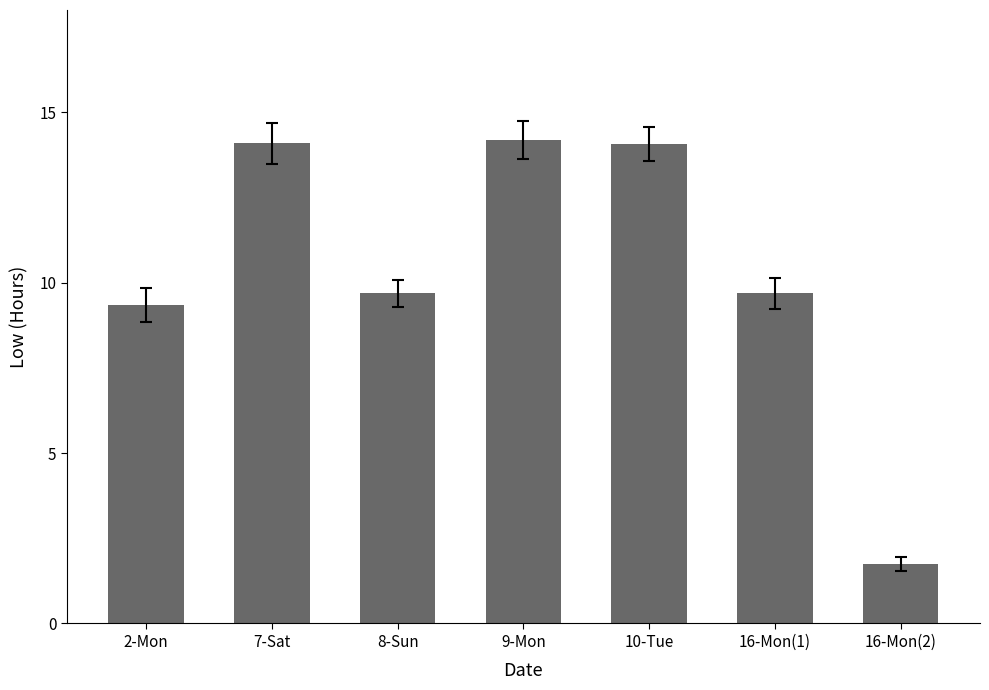

What is the maximum value shown in the chart?

14.2